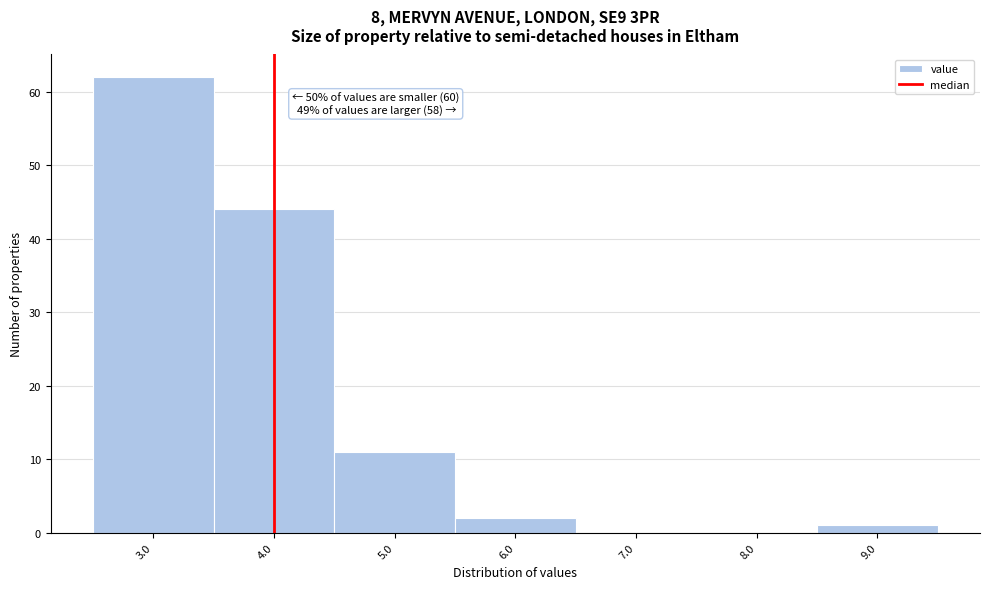

Reading left to right, what are all the values shown in this chart?

3.0=62	4.0=44	5.0=11	6.0=2	7.0=0	8.0=0	9.0=1